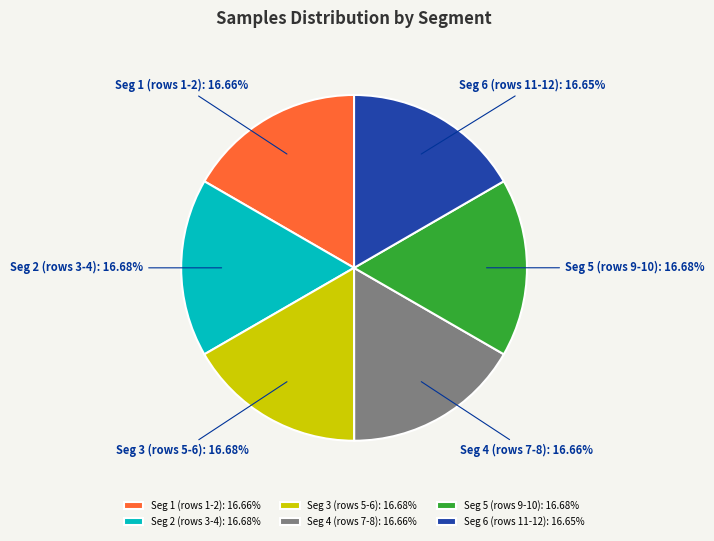

Does Seg 1 (rows 1-2) represent more than half of the total?

No